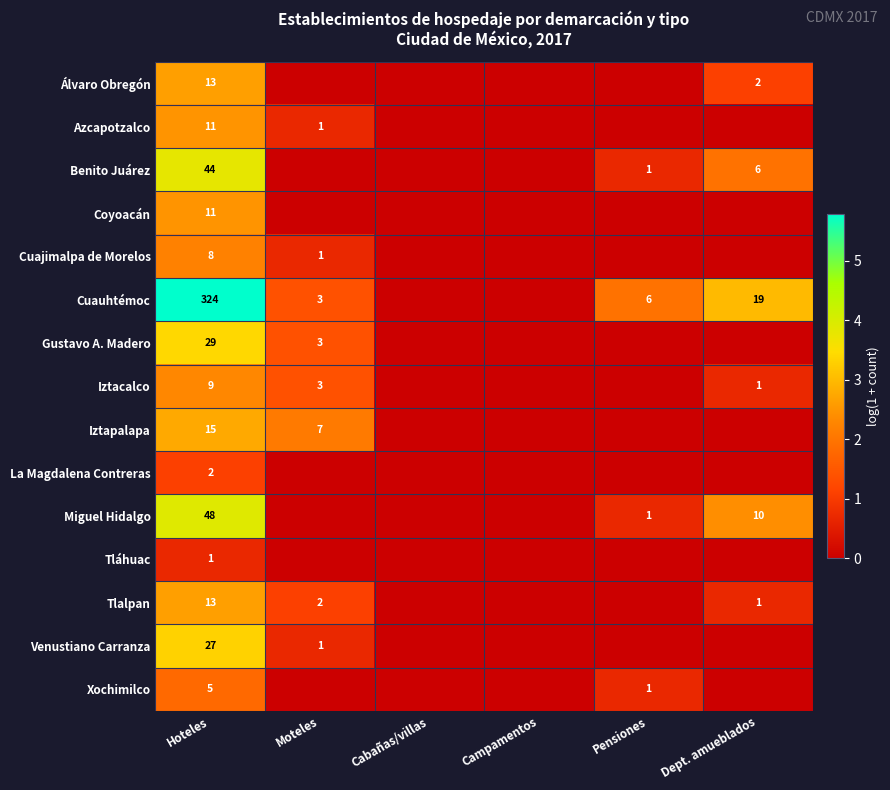

What is the sum of the Miguel Hidalgo values at Pensiones and Dept. amueblados?

11